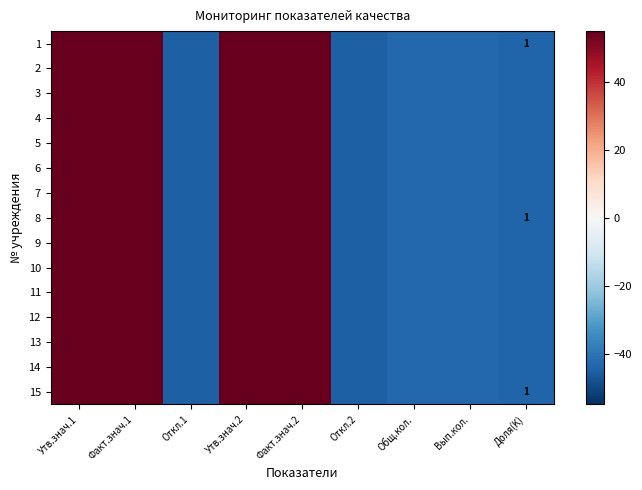

True or false: 9 has a value of 55 at Утв.знач.2.

True